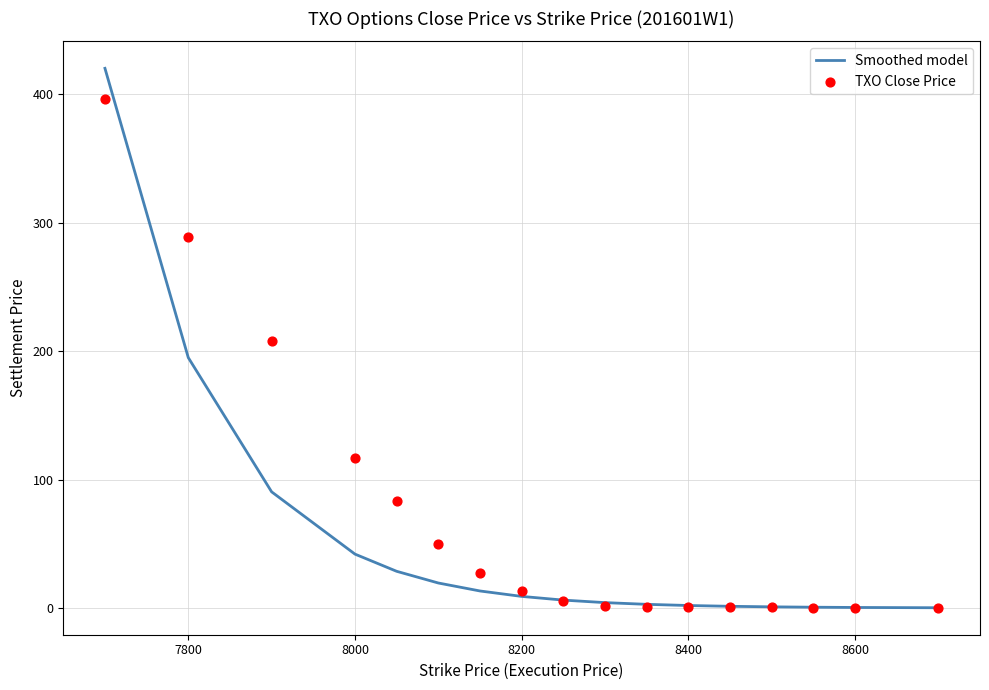

Is it true that Smoothed model equals 41.9 at 8000?

True